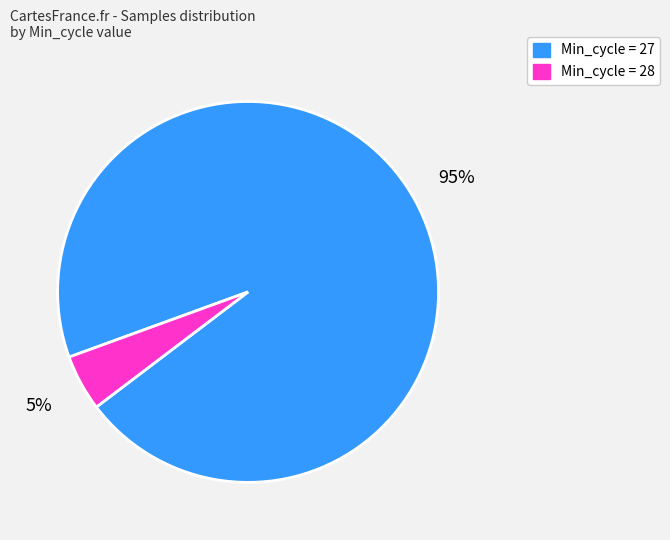

Is there a majority slice in this chart?

Yes